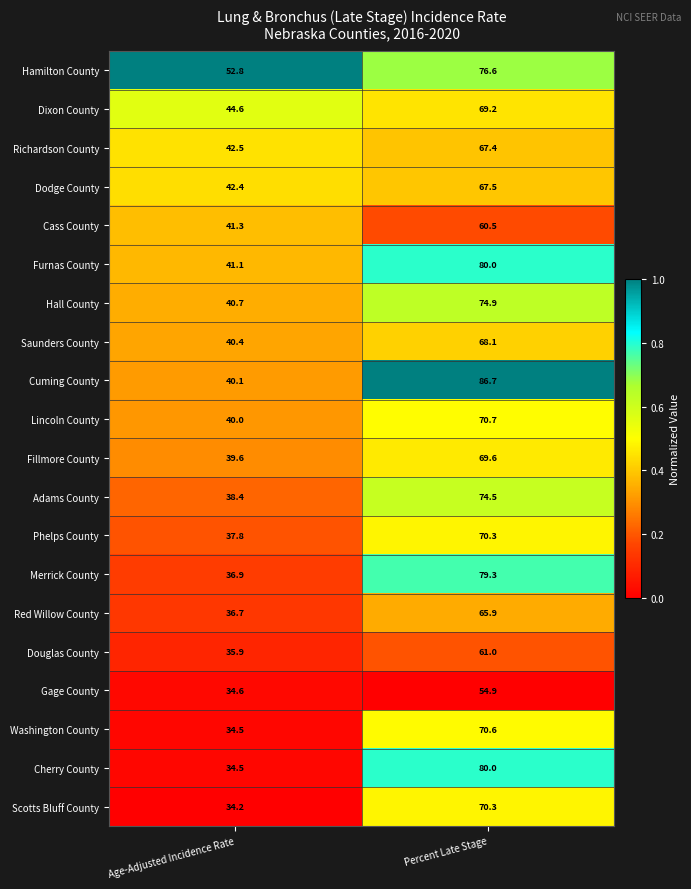

What is the sum of the Washington County values at Age-Adjusted Incidence Rate and Percent Late Stage?

105.1